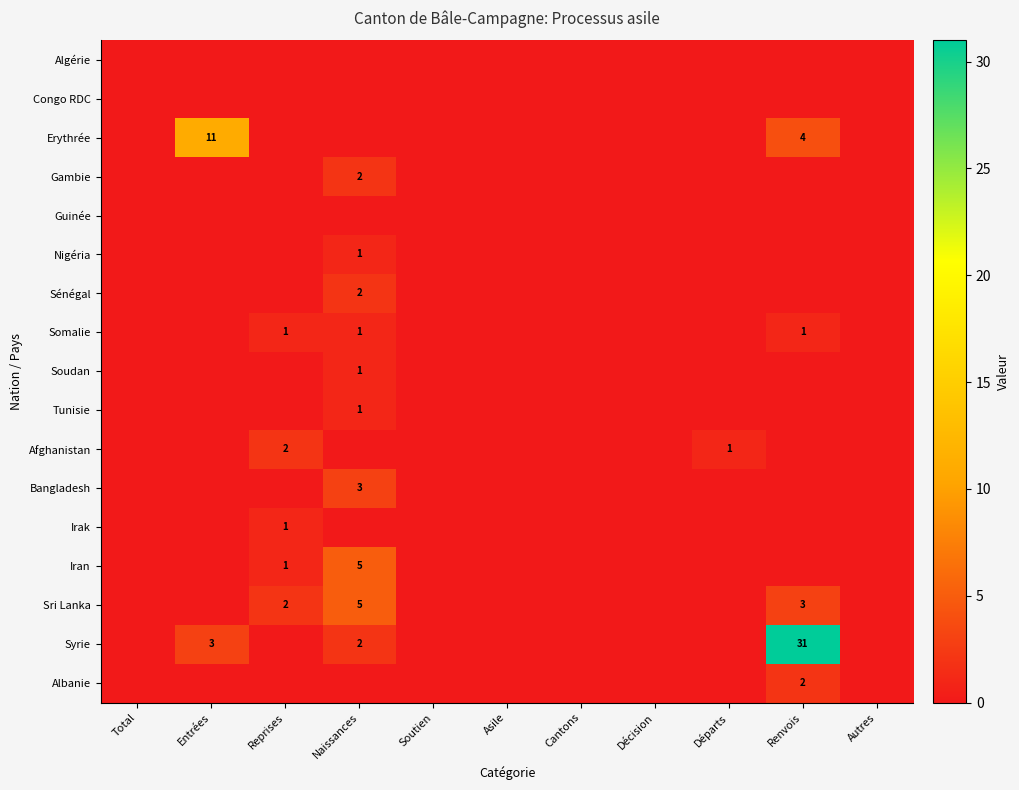

What is the total value across all series at Départs?

1